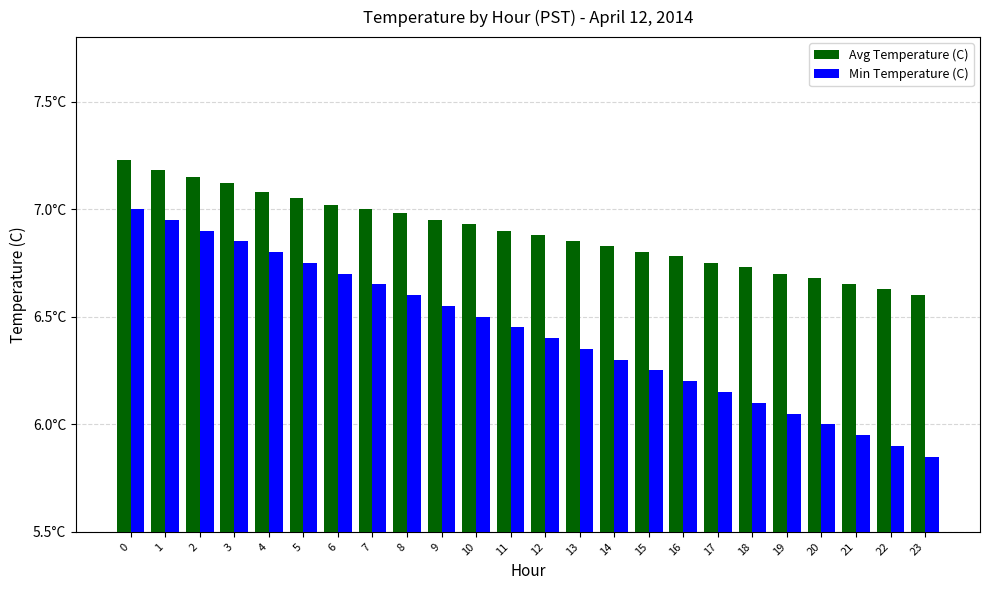

What are all the series names shown in the legend?

Avg Temperature (C), Min Temperature (C)